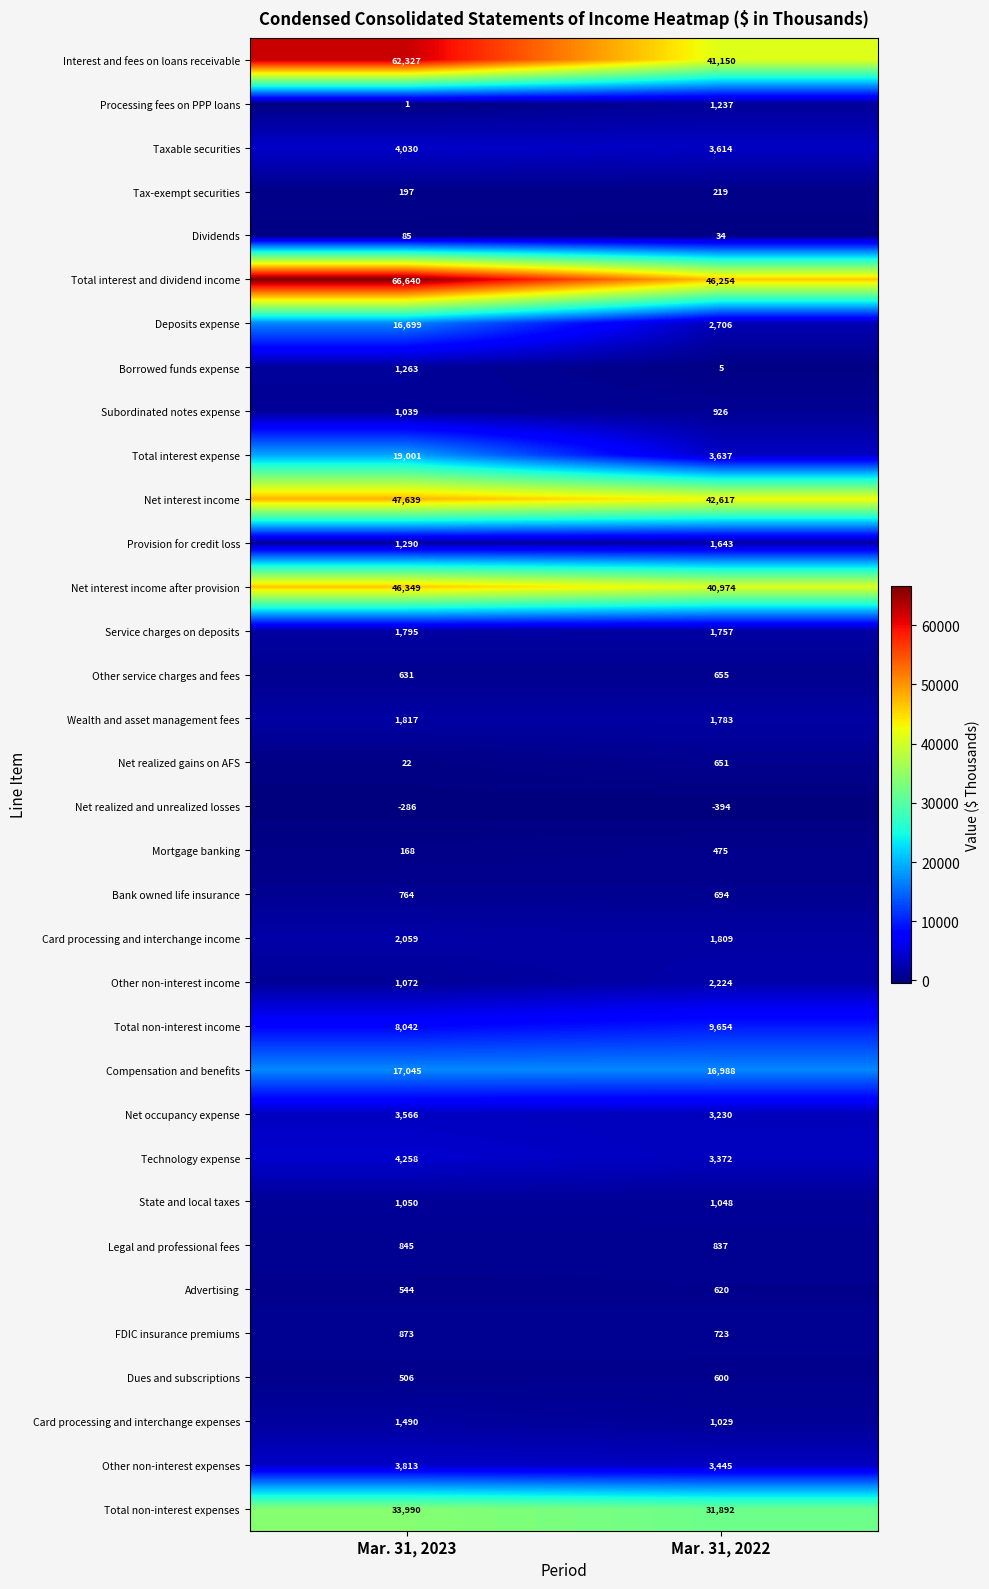

Which series has the largest total across all categories?

Total interest and dividend income